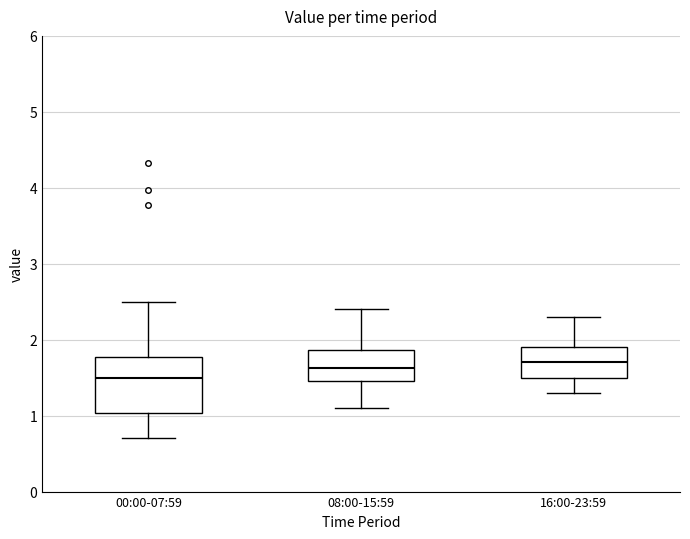

Where does the upper whisker of the box for 00:00-07:59 end on the y-axis? The values are not printed on the chart, so give them approximately, as read against the axis.

2.5